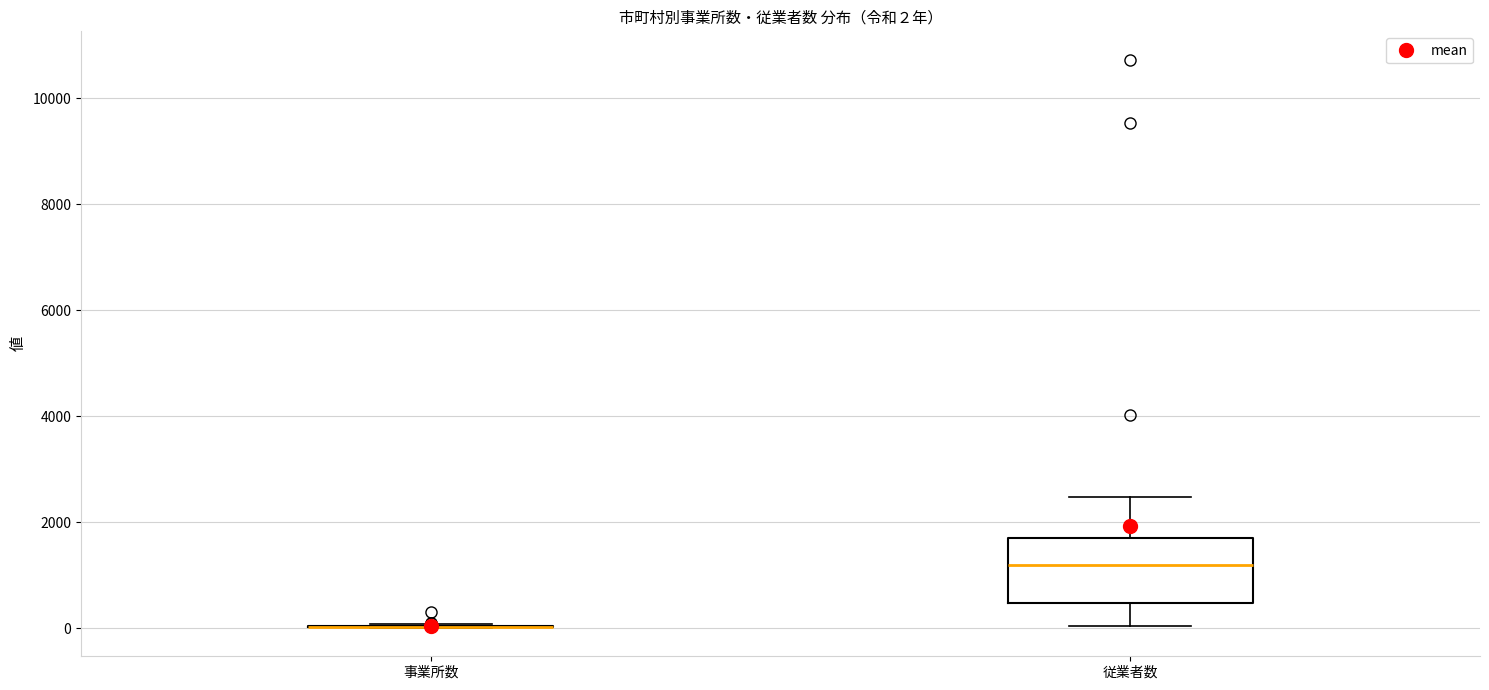

Comparing the boxes themselves (not the whiskers), which one is the tallest?

従業者数